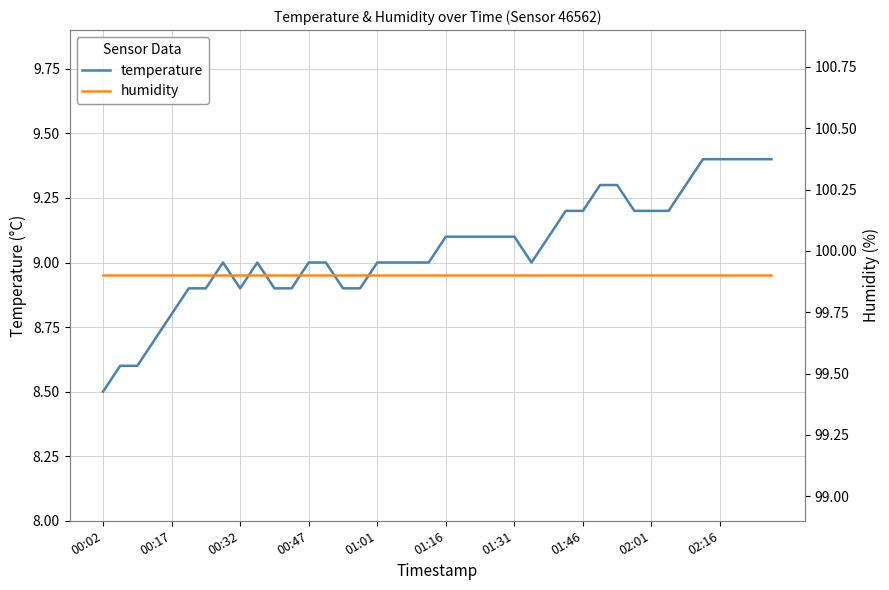

True or false: humidity and temperature intersect in this chart.

False